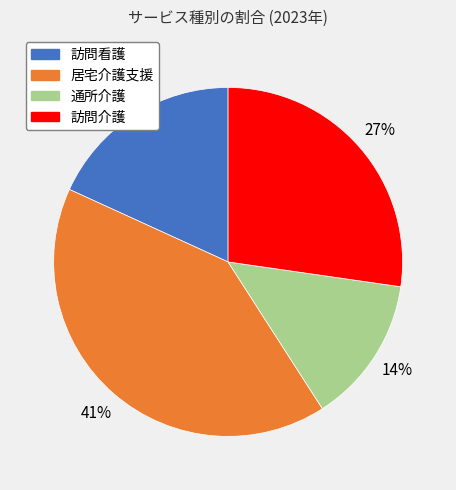

To the nearest percent, what is the combined percentage of 訪問看護 and 居宅介護支援?

59%